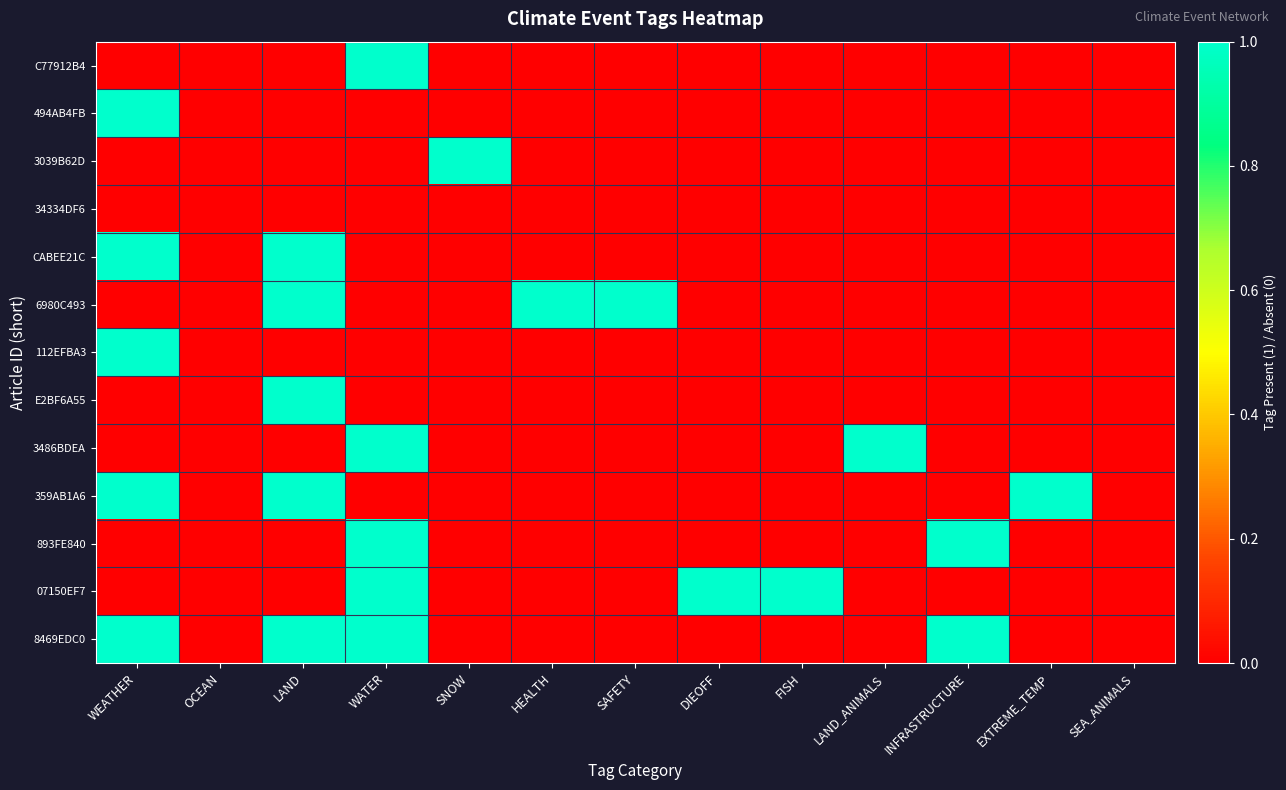

Between DIEOFF and LAND_ANIMALS, which series saw the biggest shift?

3486BDEA